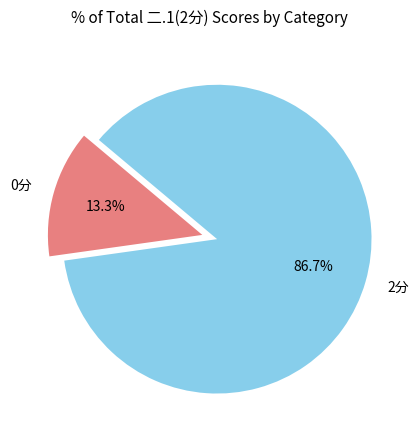

Which slice is the largest?

2分